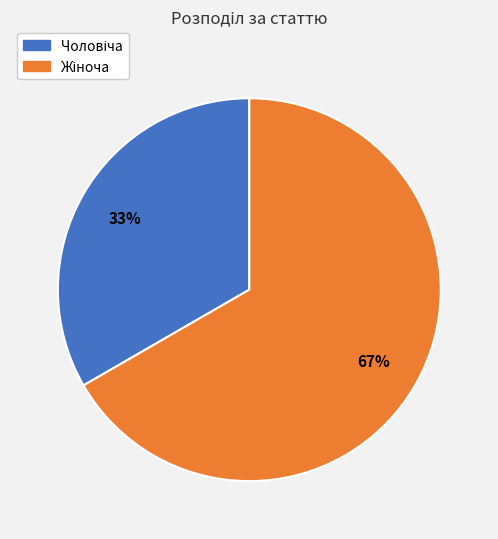

Is there a majority slice in this chart?

Yes